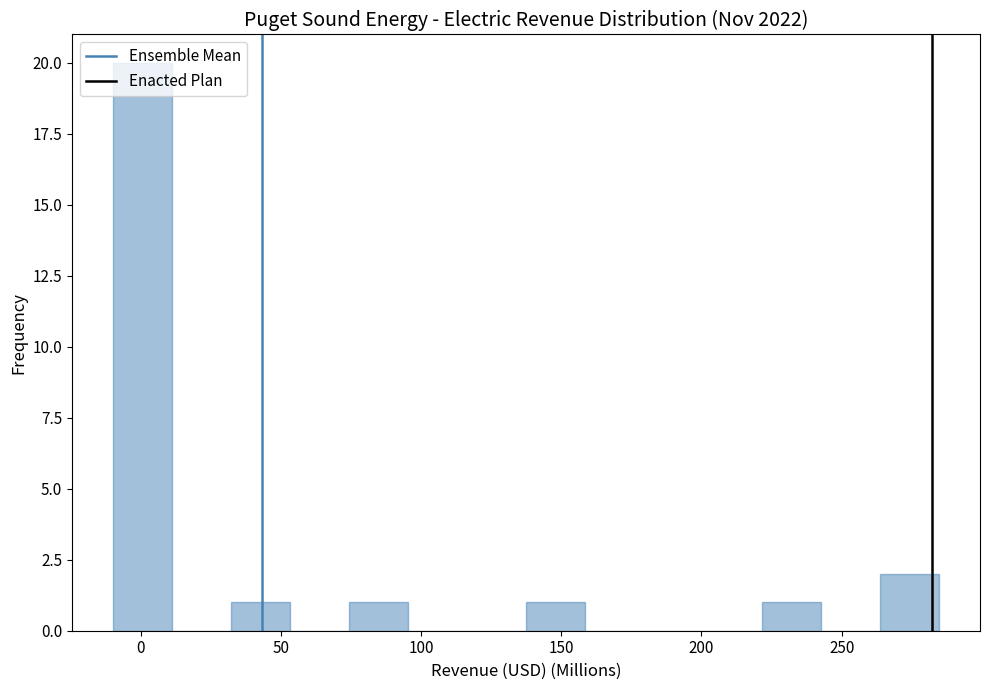

Reading left to right, transcribe this chart: for each bar, give the range it covers on the x-axis and its height. Neither the bar edges nor the heights are printed on the chart, so give them approximately, as read against the axes.

-10 to 10: 20
10 to 30: 0
30 to 55: 1
55 to 75: 0
75 to 95: 1
95 to 115: 0
115 to 135: 0
135 to 160: 1
160 to 180: 0
180 to 200: 0
200 to 220: 0
220 to 245: 1
245 to 265: 0
265 to 285: 2